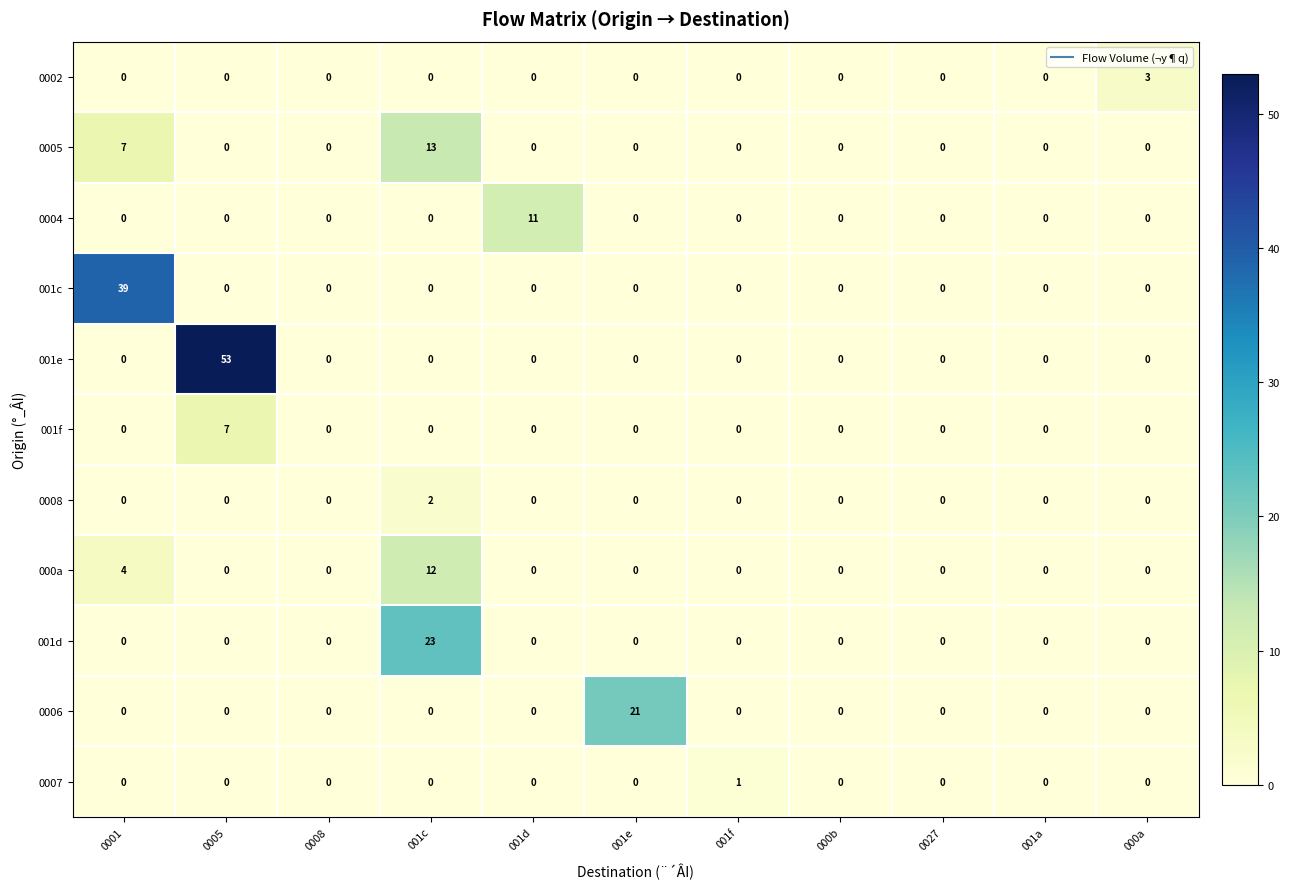

Which series has the widest spread of values?

001e